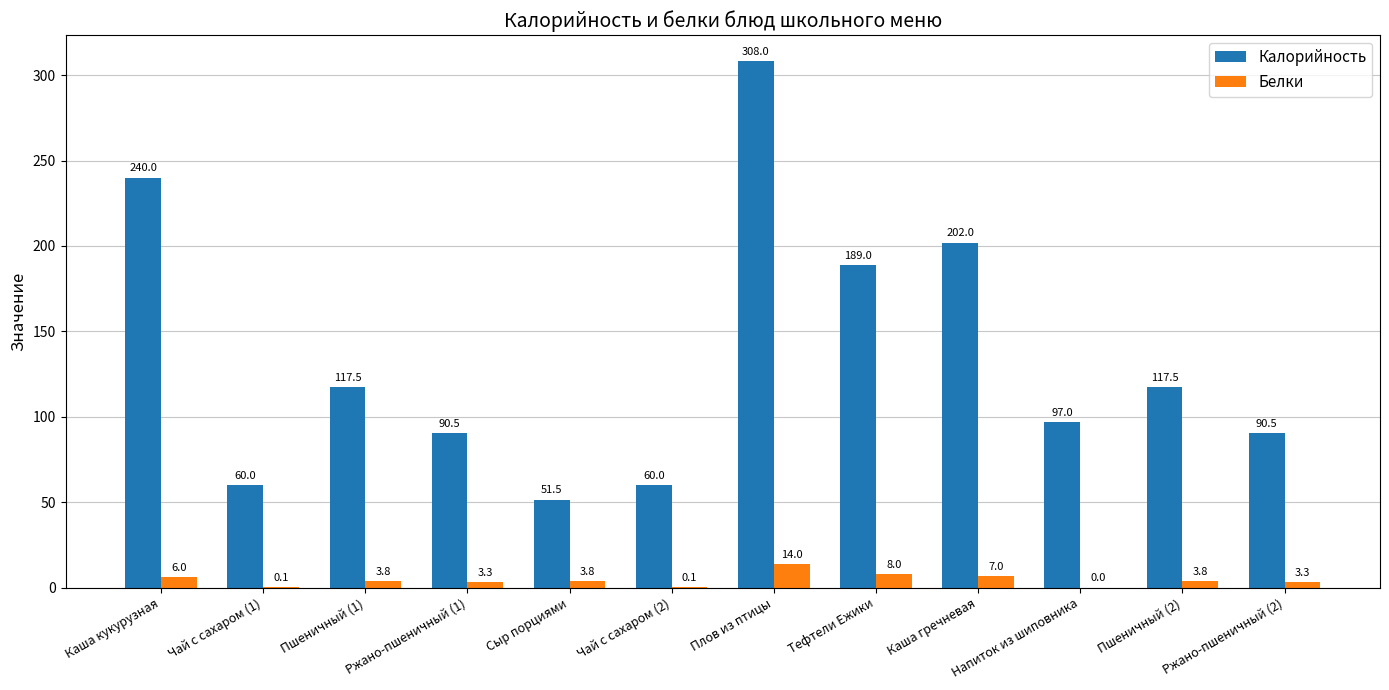

Which category has the highest value across all series?

Плов из птицы